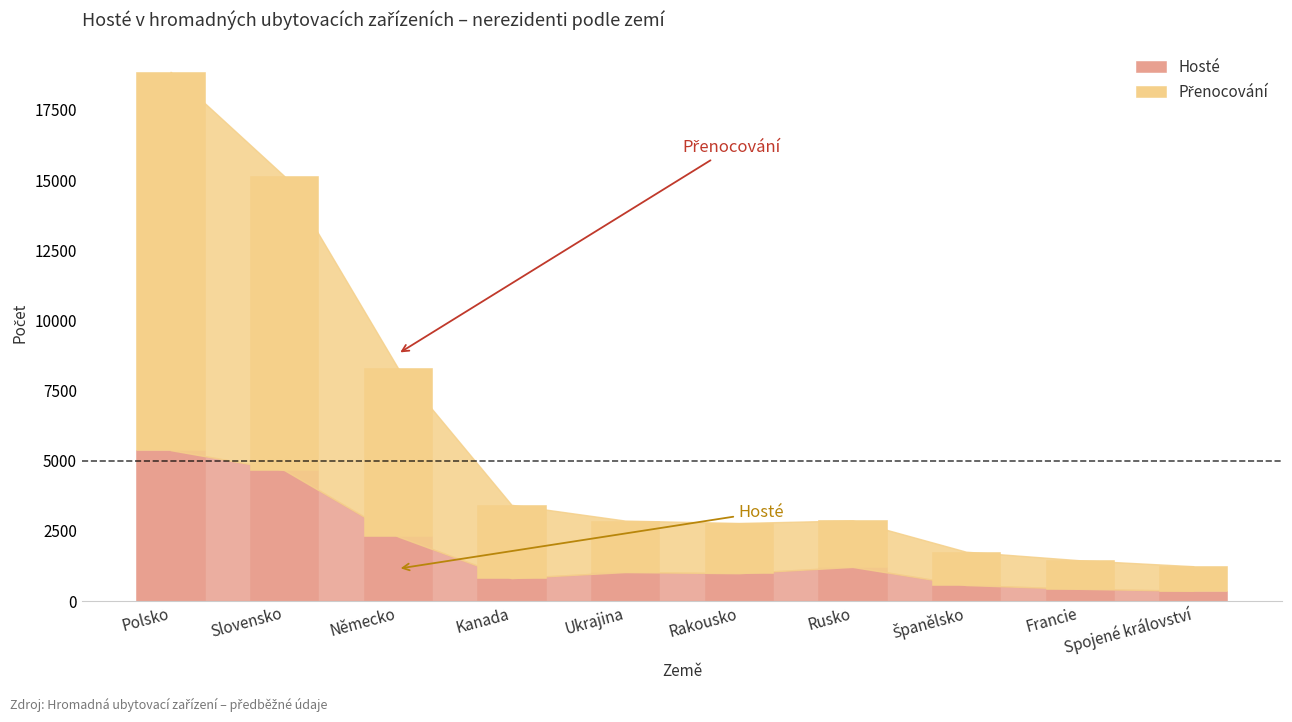

What is the sum of all Hosté values?

17765